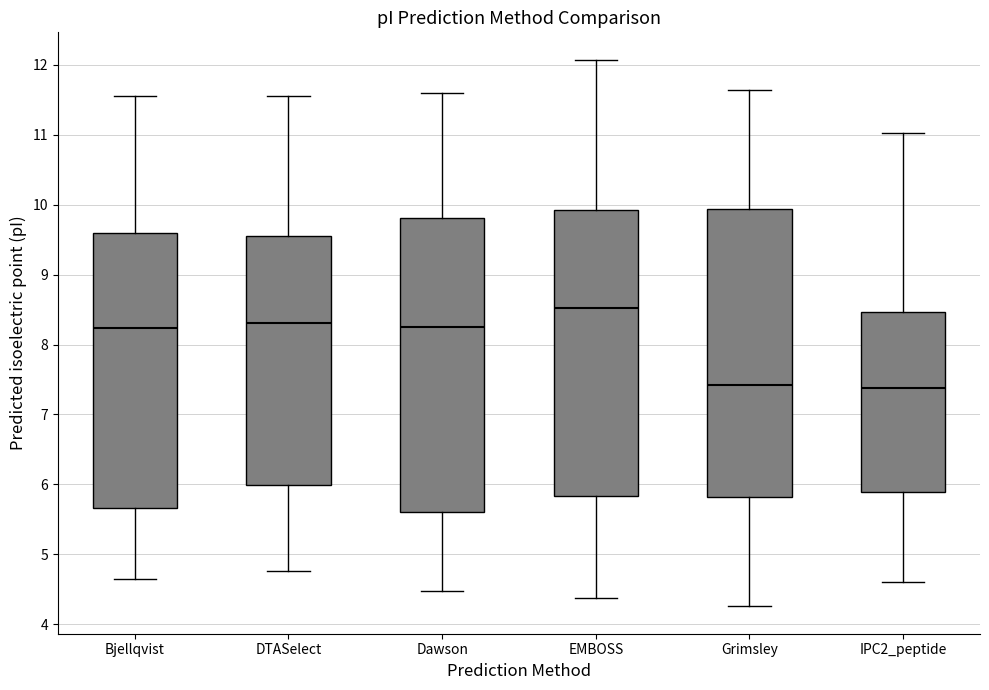

Where does the lower whisker of the box for EMBOSS end on the y-axis? The values are not printed on the chart, so give them approximately, as read against the axis.

4.4